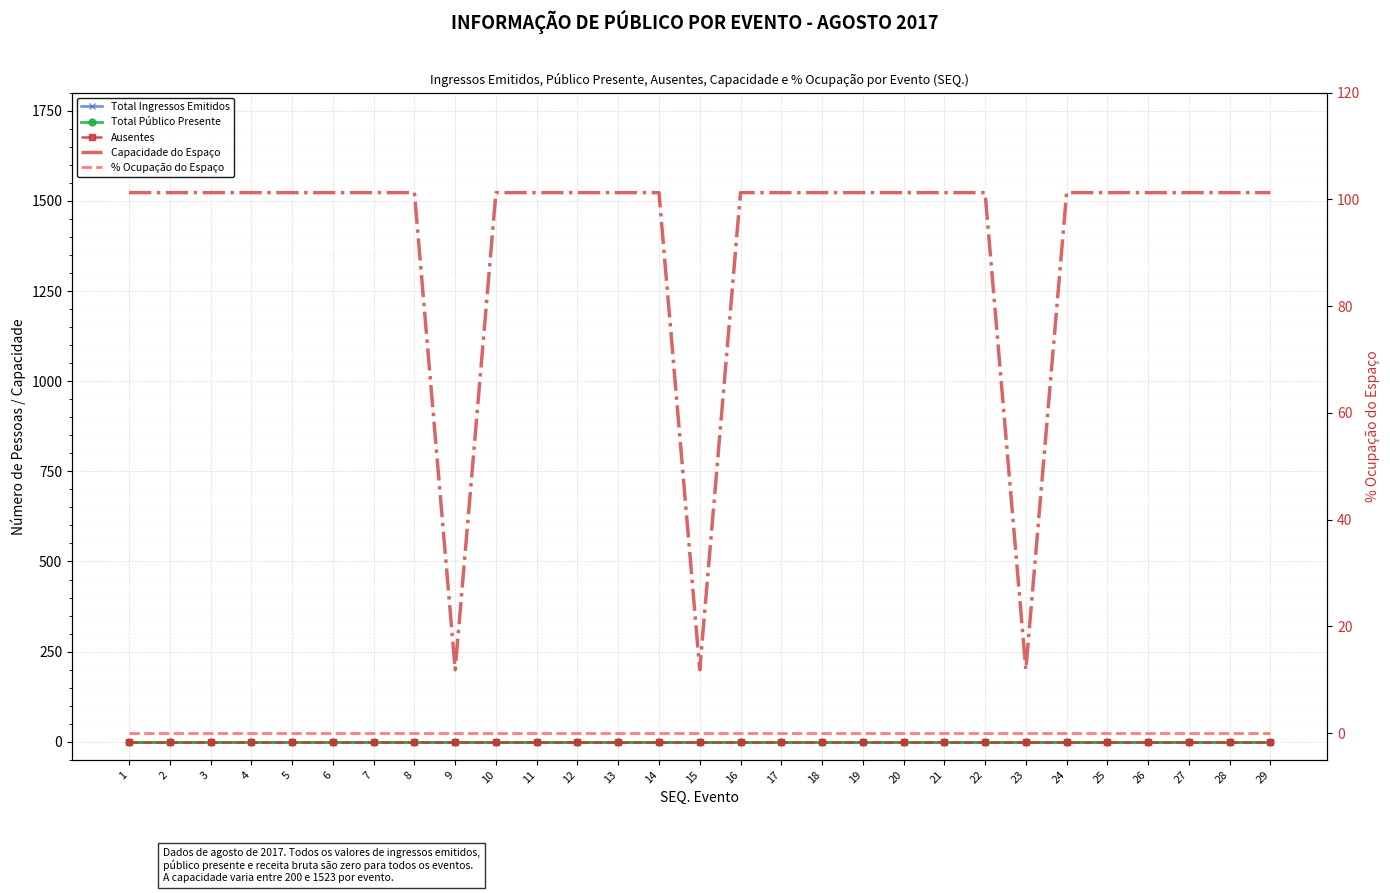

Reading left to right, transcribe all the data shown in this chart.

Total Ingressos Emitidos: 0	0	0	0	0	0	0	0	0	0	0	0	0	0	0	0	0	0	0	0	0	0	0	0	0	0	0	0	0
Total Público Presente: 0	0	0	0	0	0	0	0	0	0	0	0	0	0	0	0	0	0	0	0	0	0	0	0	0	0	0	0	0
Ausentes: 0	0	0	0	0	0	0	0	0	0	0	0	0	0	0	0	0	0	0	0	0	0	0	0	0	0	0	0	0
Capacidade do Espaço: 1523	1523	1523	1523	1523	1523	1523	1523	200	1523	1523	1523	1523	1523	200	1523	1523	1523	1523	1523	1523	1523	200	1523	1523	1523	1523	1523	1523
% Ocupação do Espaço: 0	0	0	0	0	0	0	0	0	0	0	0	0	0	0	0	0	0	0	0	0	0	0	0	0	0	0	0	0